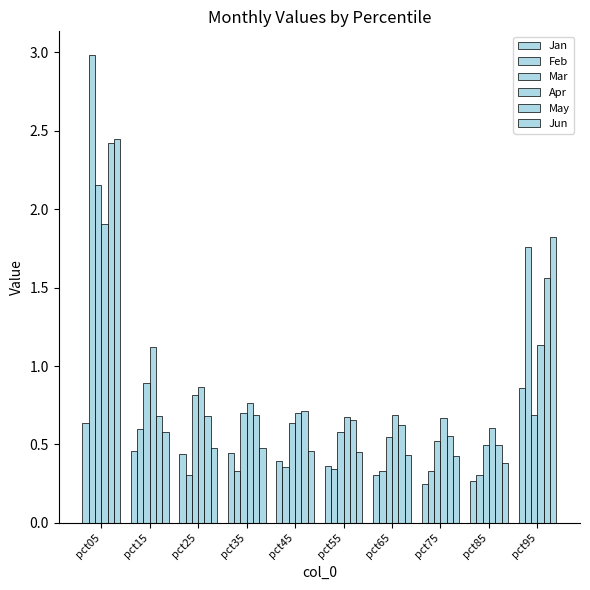

Between pct05 and pct25, which is larger?

pct05